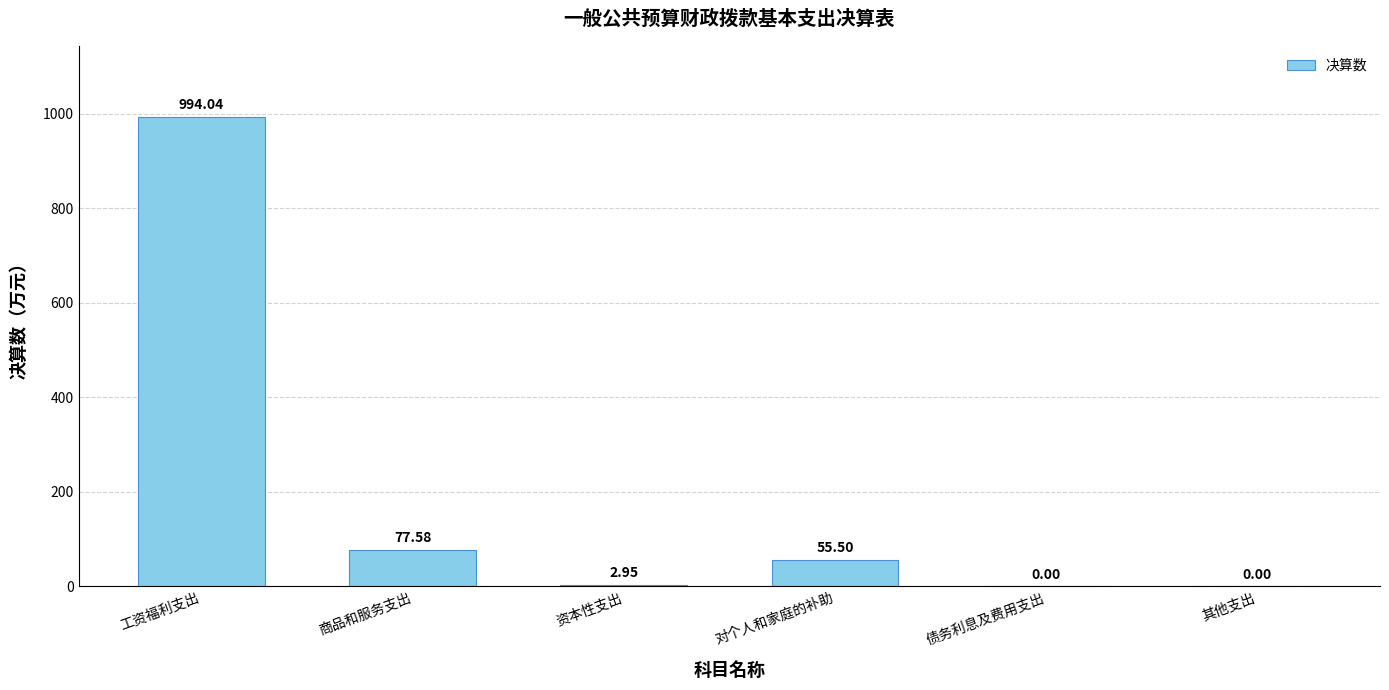

What is the sum of the values at 资本性支出 and 工资福利支出?

997.0